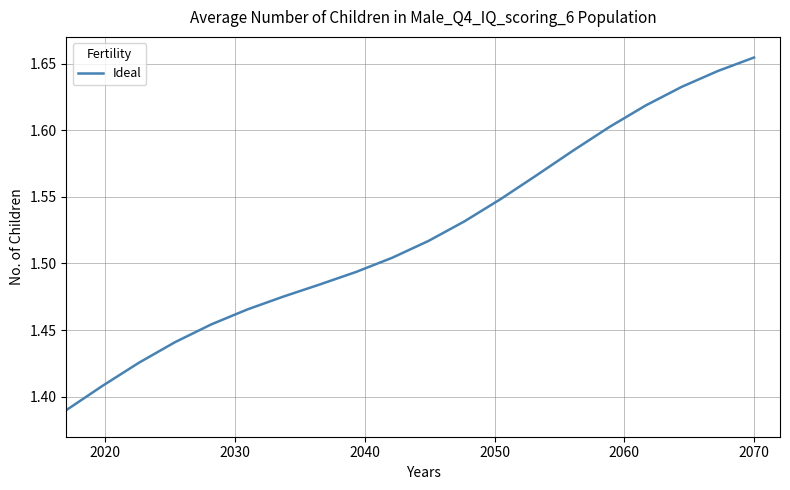

What is the difference between the maximum and minimum values?

0.3